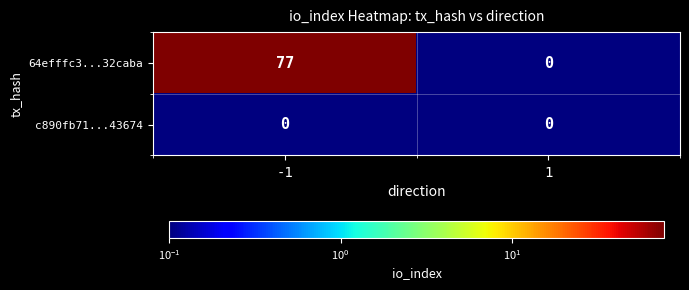

True or false: c890fb71...43674 has a value of 0 at -1.

True